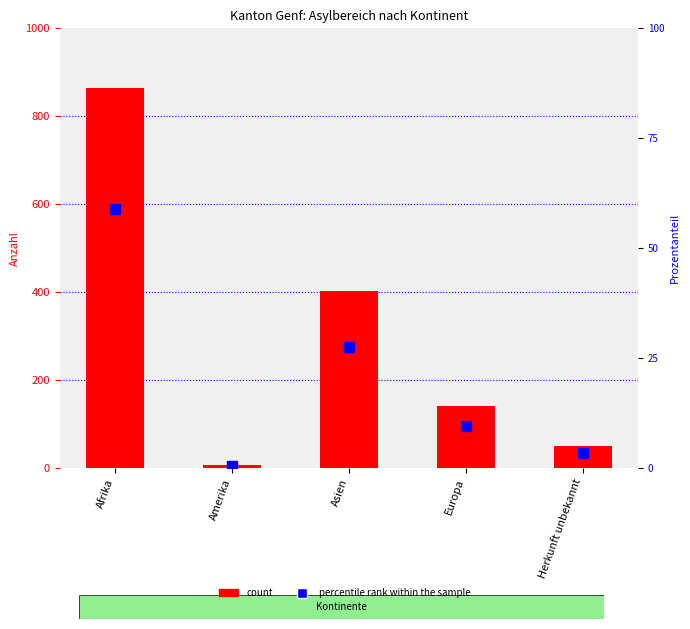

What position from the right is Herkunft unbekannt?

1